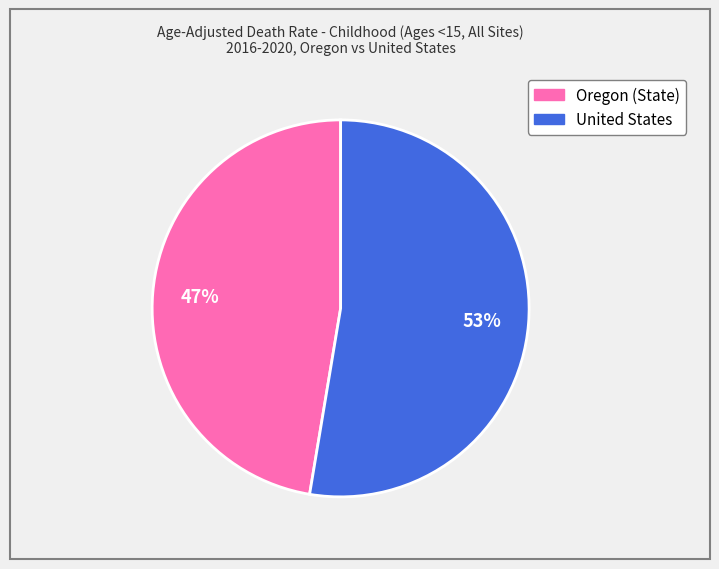

Does any single category account for the majority?

Yes